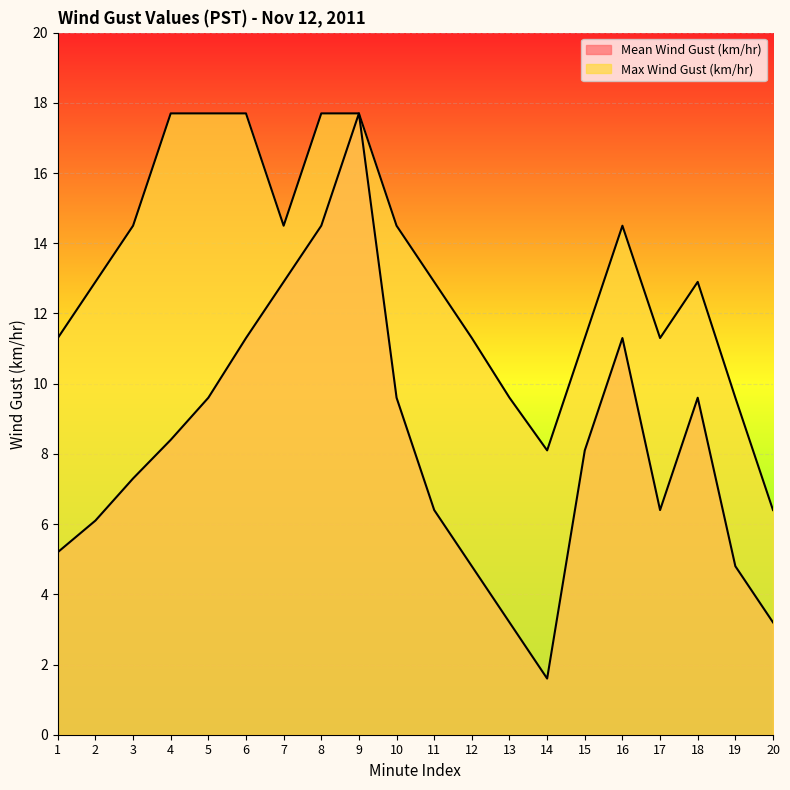

Count the number of data series in this chart.

2